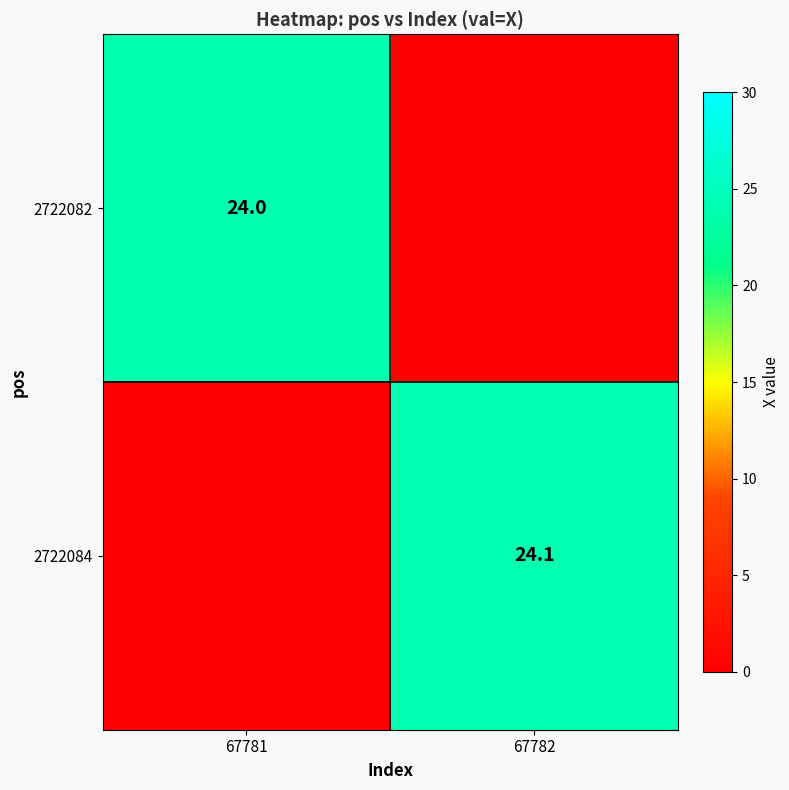

Is it true that 2722084 equals 24.1 at 67782?

True